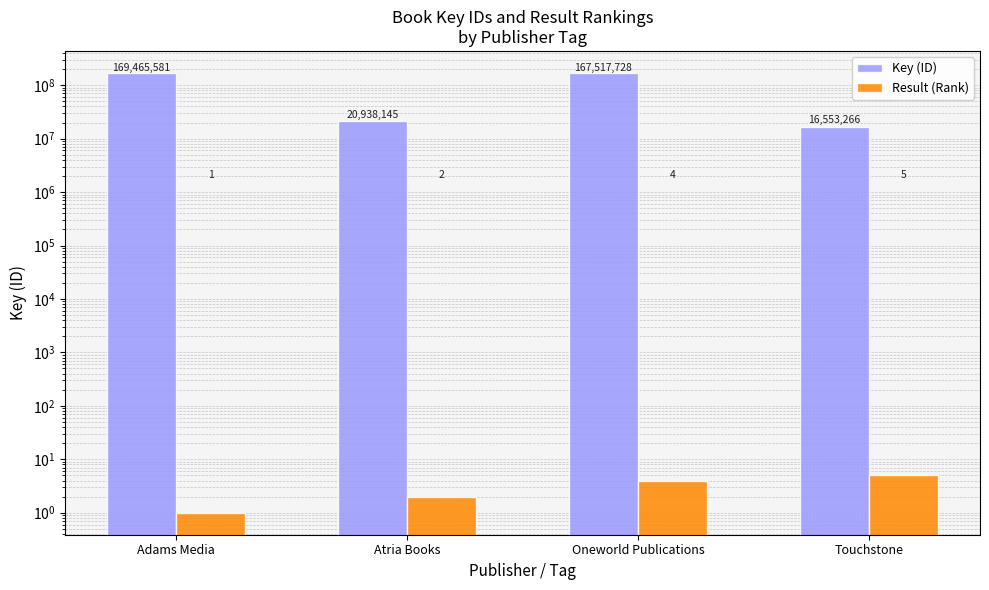

Are the bars horizontal?

No